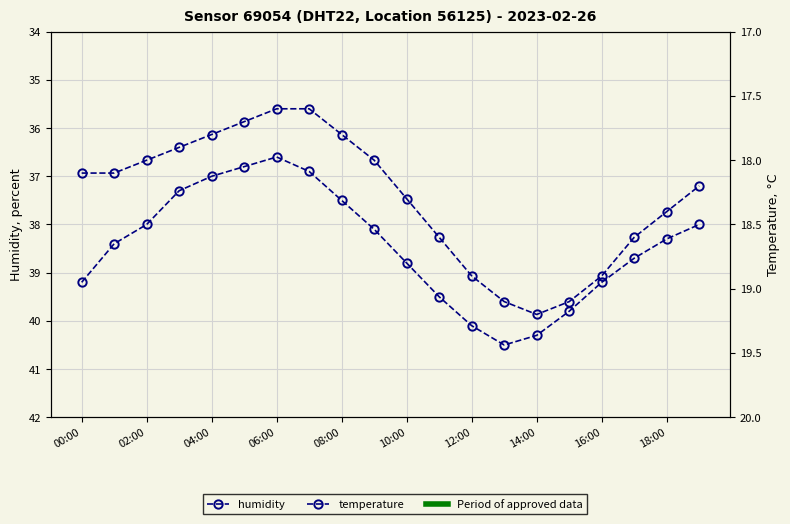

How many lines are shown in the chart?

2